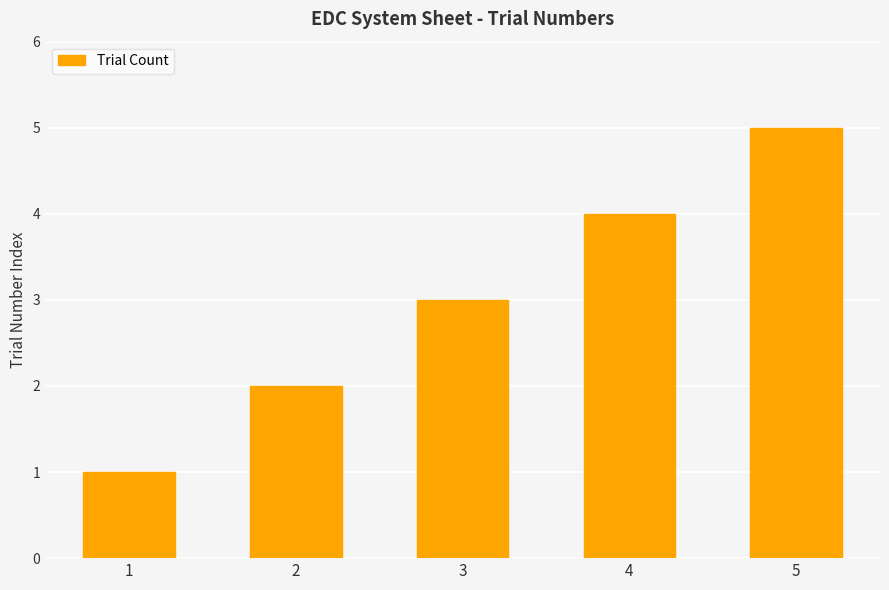

Which has a higher value, 2 or 4?

4